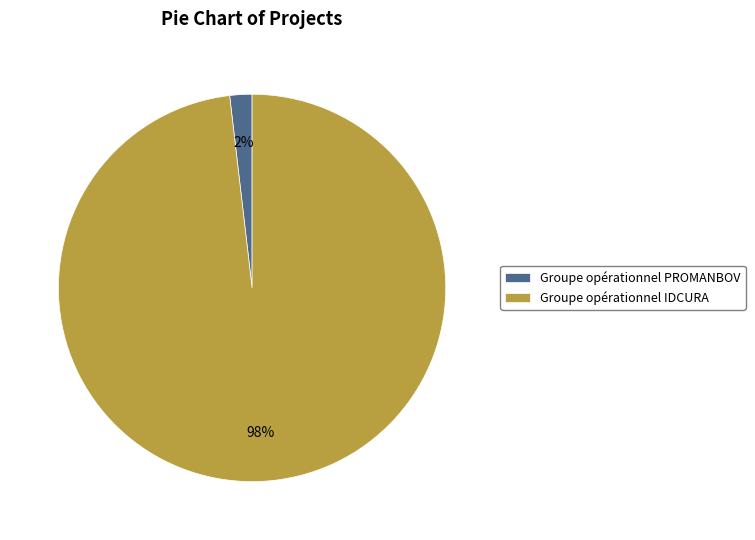

How many segments does this pie chart have?

2